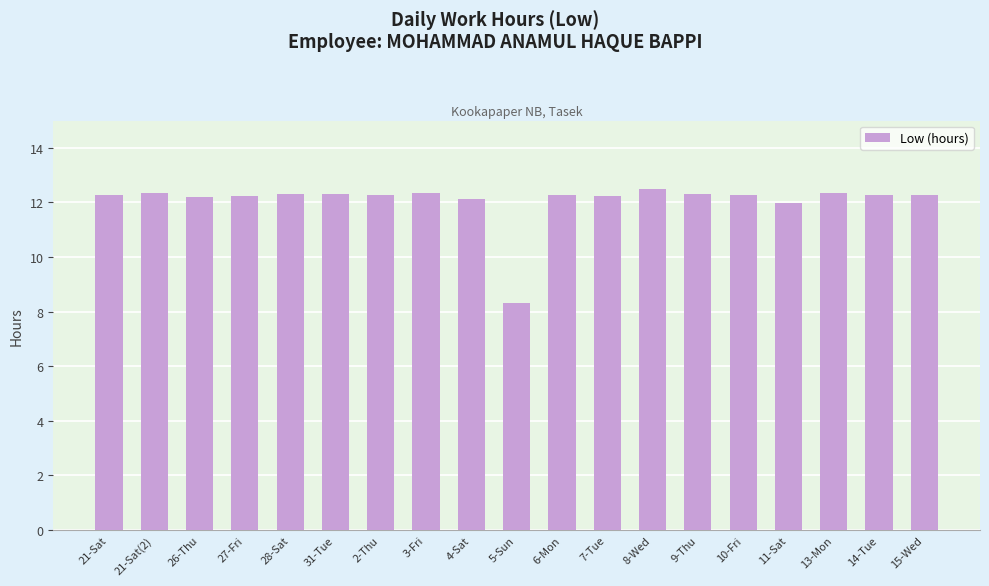

How many bars are there in total?

19